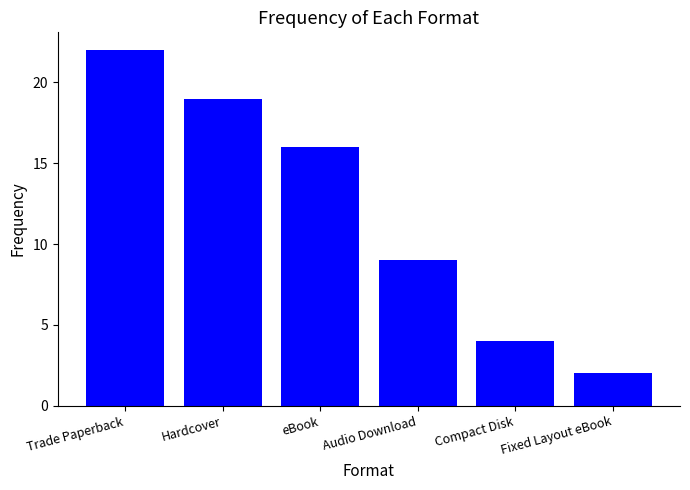

List the labels in order of value, largest first.

Trade Paperback, Hardcover, eBook, Audio Download, Compact Disk, Fixed Layout eBook